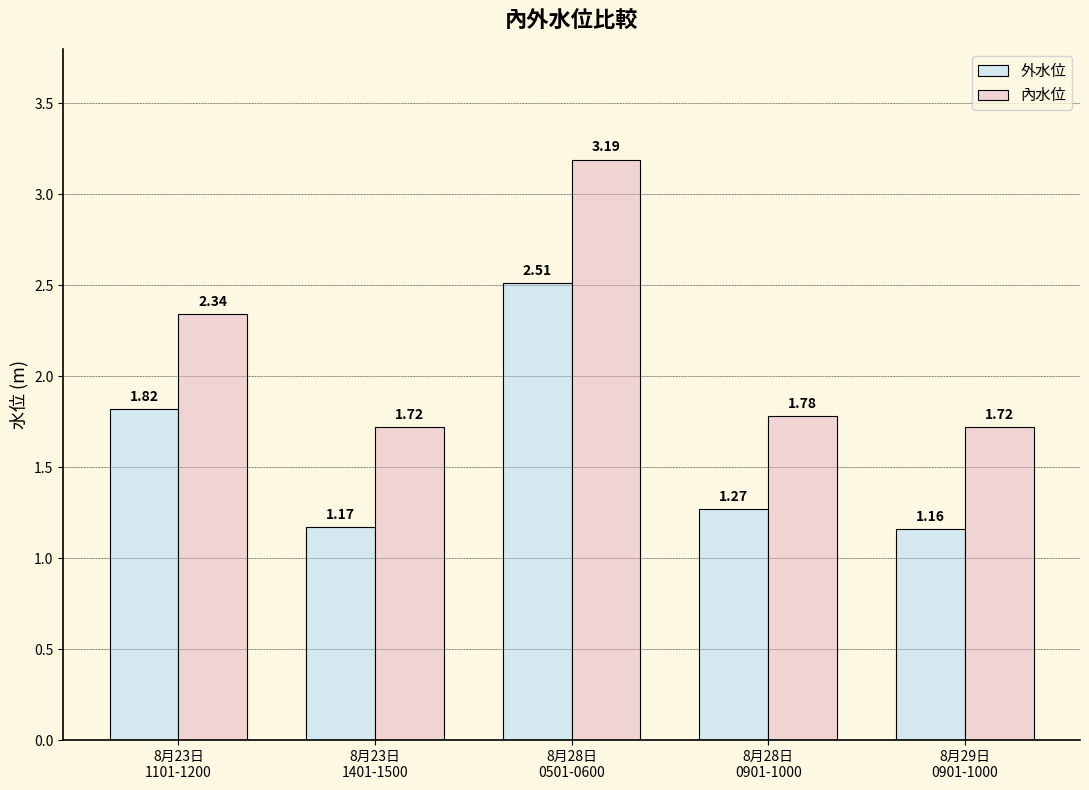

At how many categories does at least one series exceed 1?

5